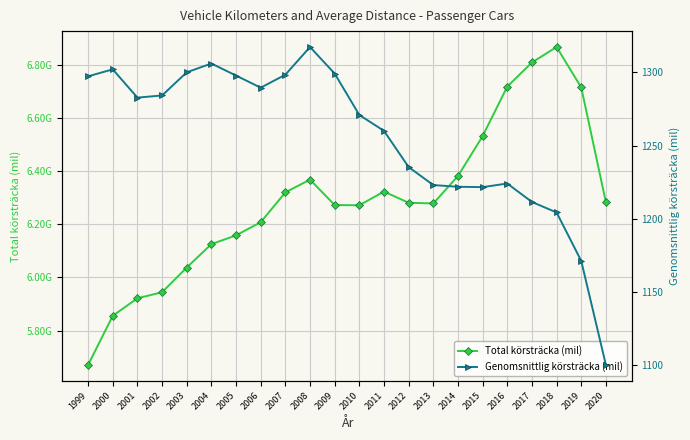

What is the average value of the Total körsträcka (mil) series?

6287827617.2